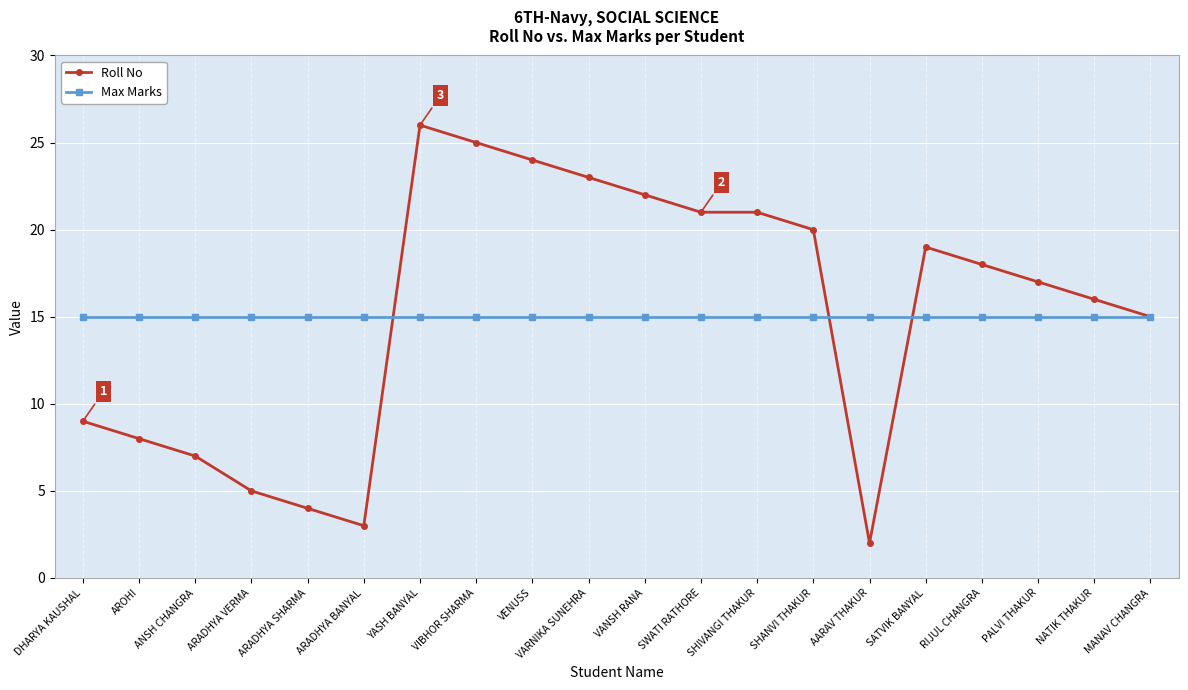

Between AROHI and SATVIK BANYAL, which series saw the biggest shift?

Roll No